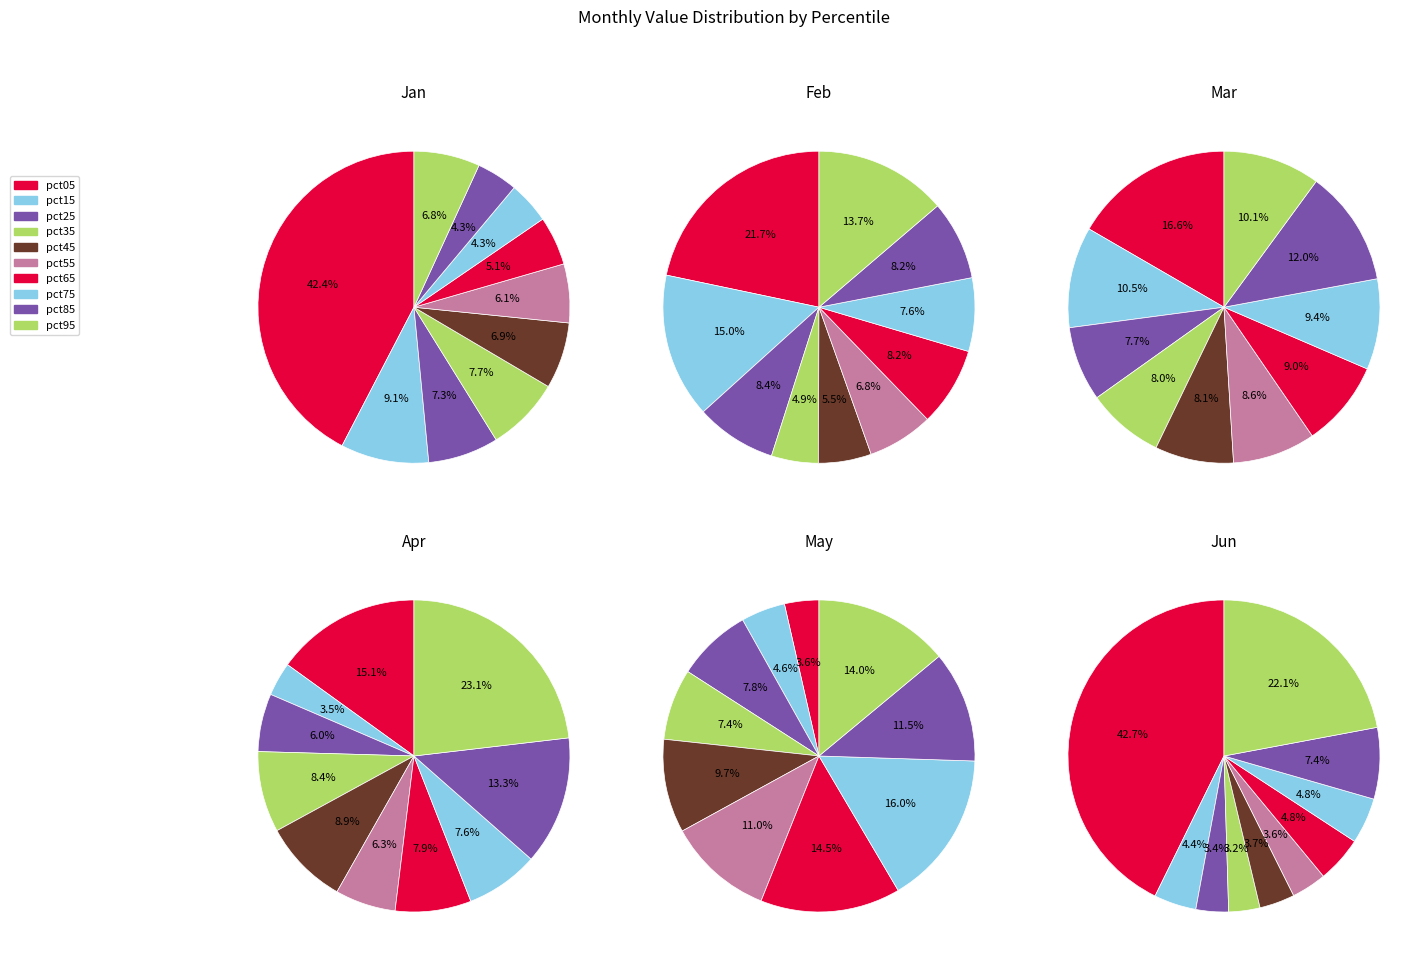

To the nearest percent, what percentage of the pie is pct95?

23%